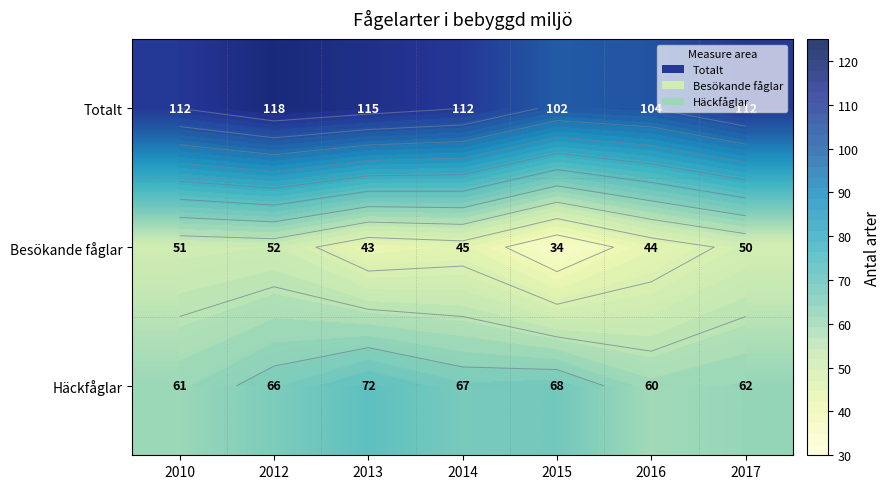

How many data points does each series have?

7